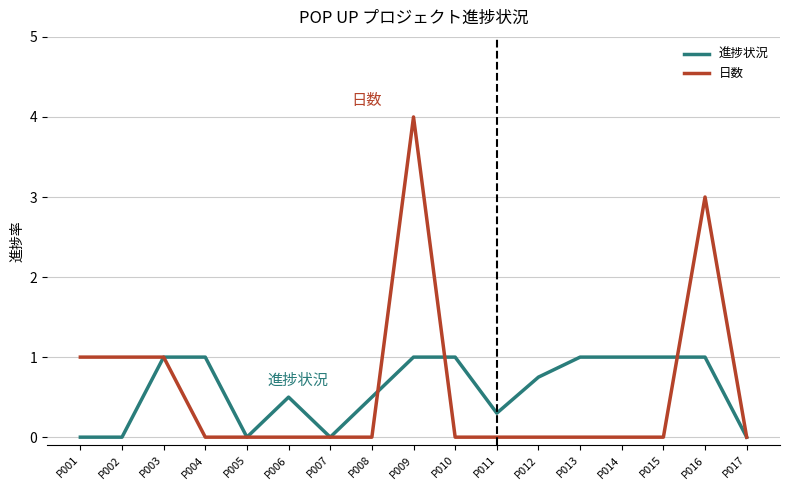

The value of 進捗状況 at P008 is 0.8. True or false?

False